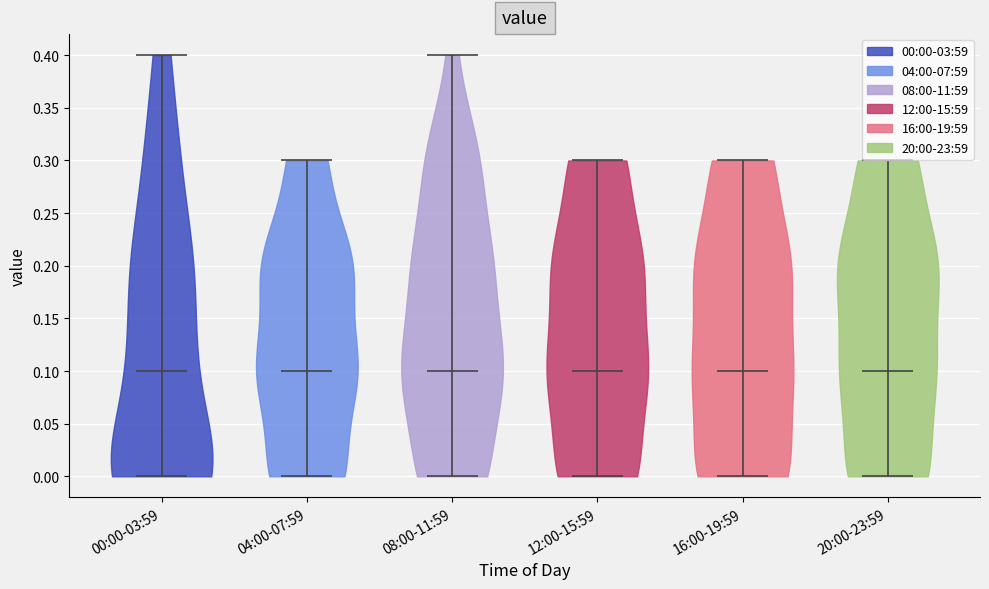

Reading left to right, read every violin against the y-axis: where its median line is, and the lowest and highest points it reaches. The values are not printed on the chart, so give them approximately, as read against the axis.

00:00-03:59: median line 0.1, lowest point 0.0, highest point 0.4
04:00-07:59: median line 0.1, lowest point 0.0, highest point 0.3
08:00-11:59: median line 0.1, lowest point 0.0, highest point 0.4
12:00-15:59: median line 0.1, lowest point 0.0, highest point 0.3
16:00-19:59: median line 0.1, lowest point 0.0, highest point 0.3
20:00-23:59: median line 0.1, lowest point 0.0, highest point 0.3